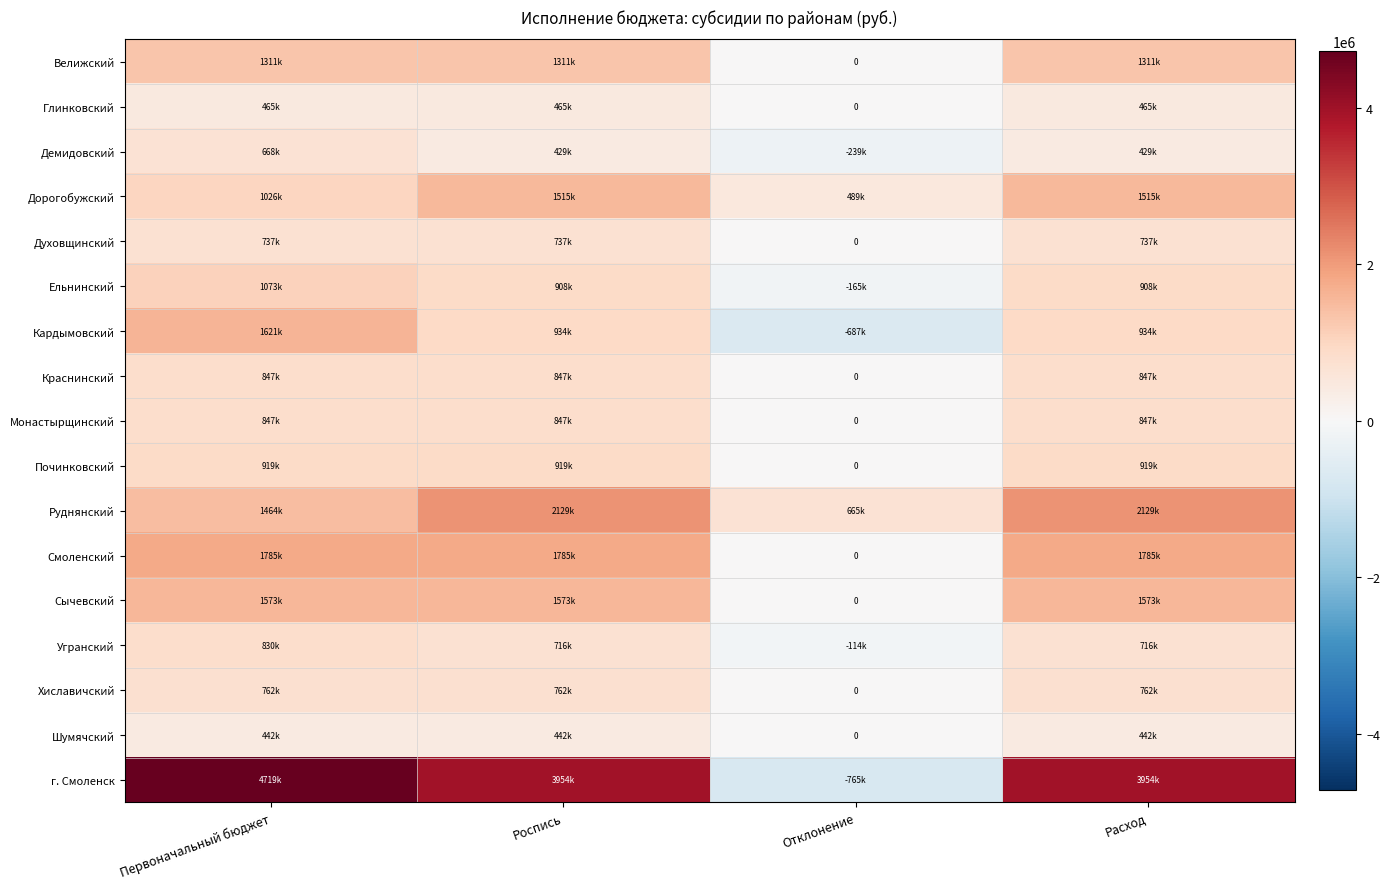

At how many categories does at least one series exceed 4453158?

1